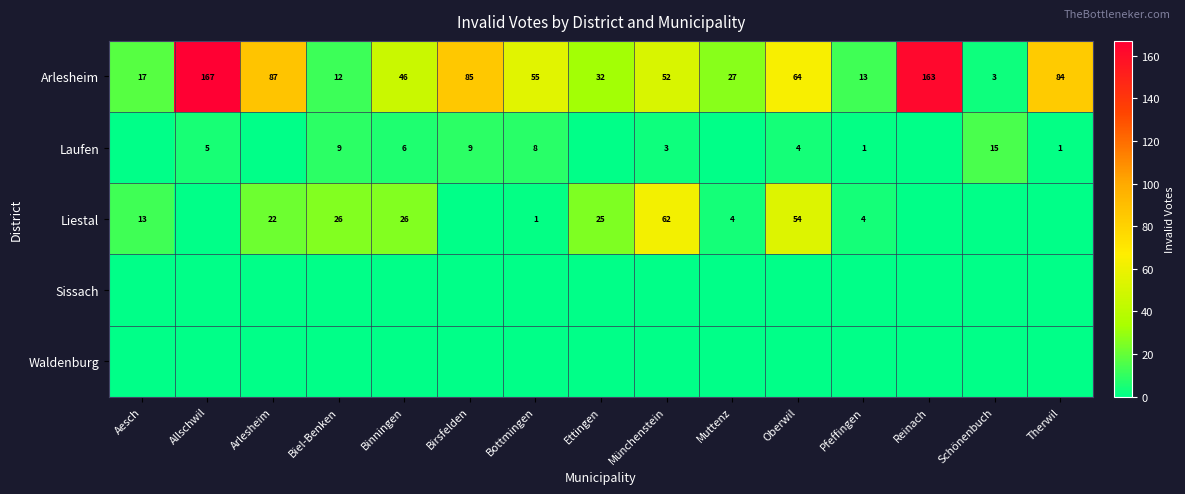

Where is Arlesheim nearest to the value 85?

Birsfelden